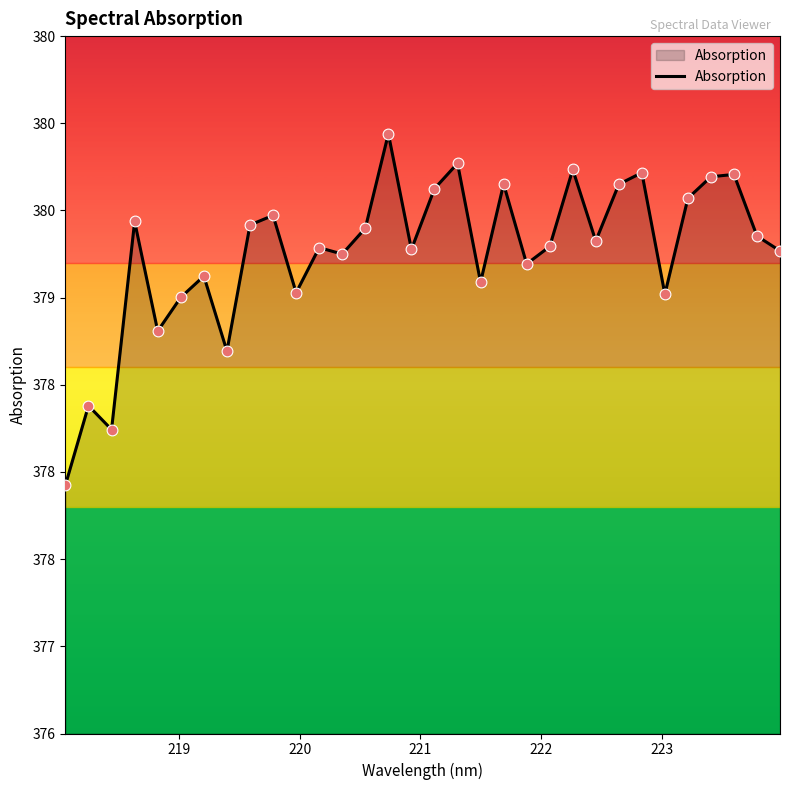

Is this an area chart (filled region under the line)?

Yes